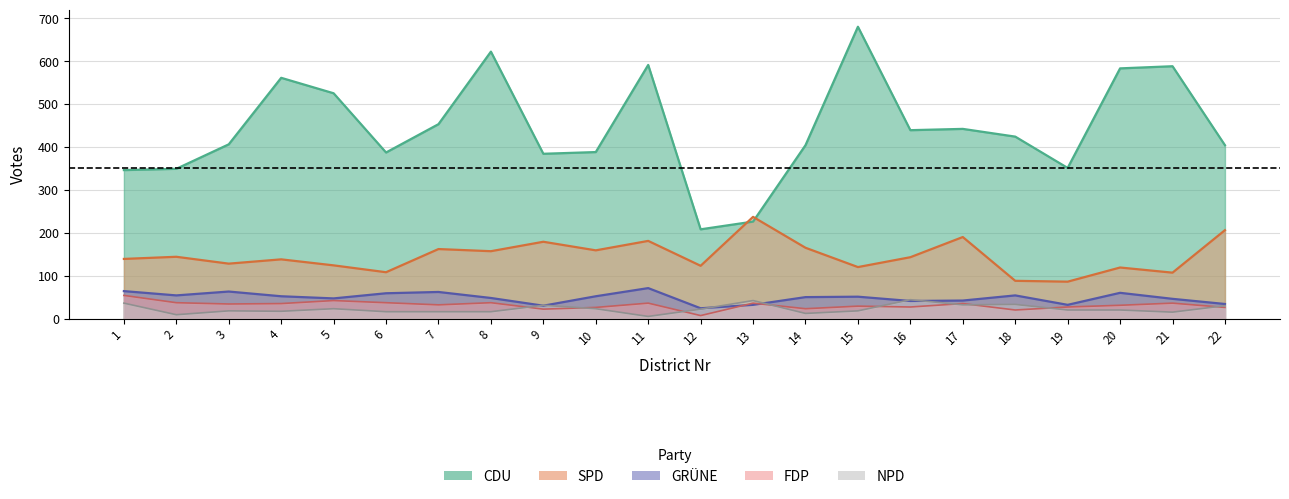

What is the spread (max minus min) of values at 18?

404